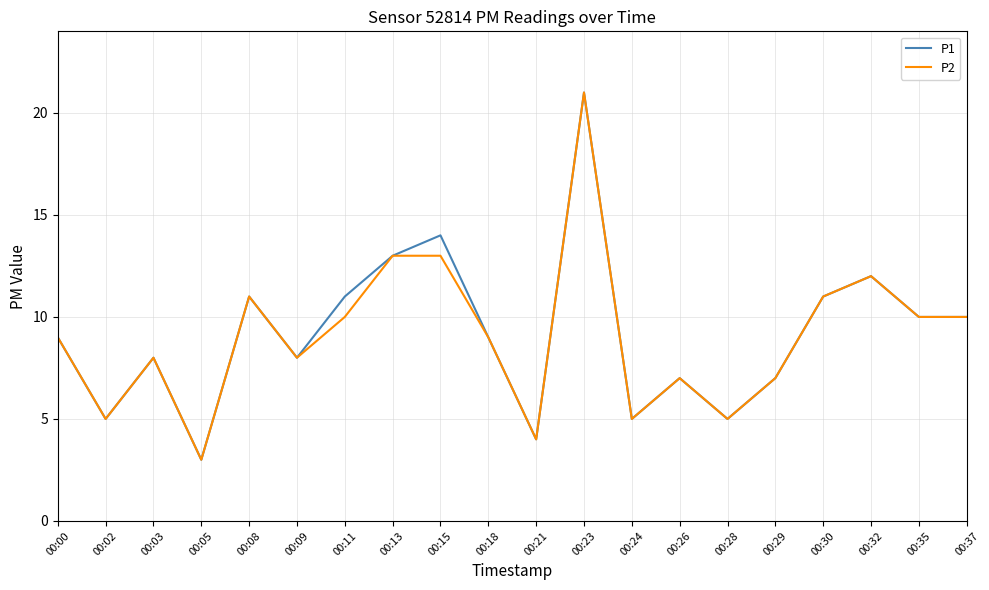

What is the smallest value displayed?

3